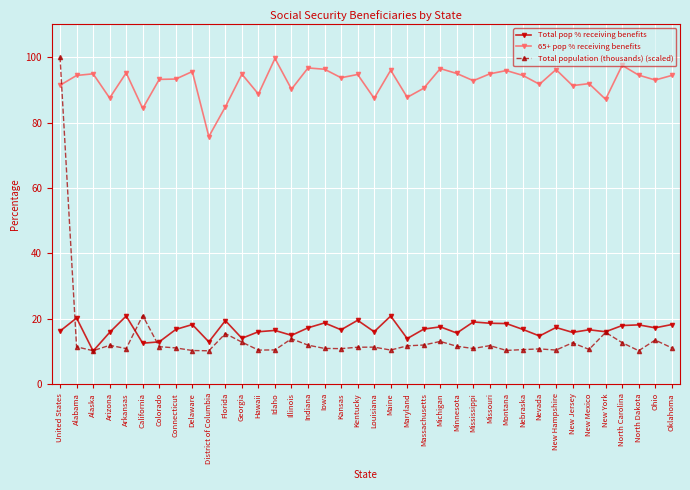

What is the difference between the 65+ pop % receiving benefits values at Maryland and Louisiana?

0.3